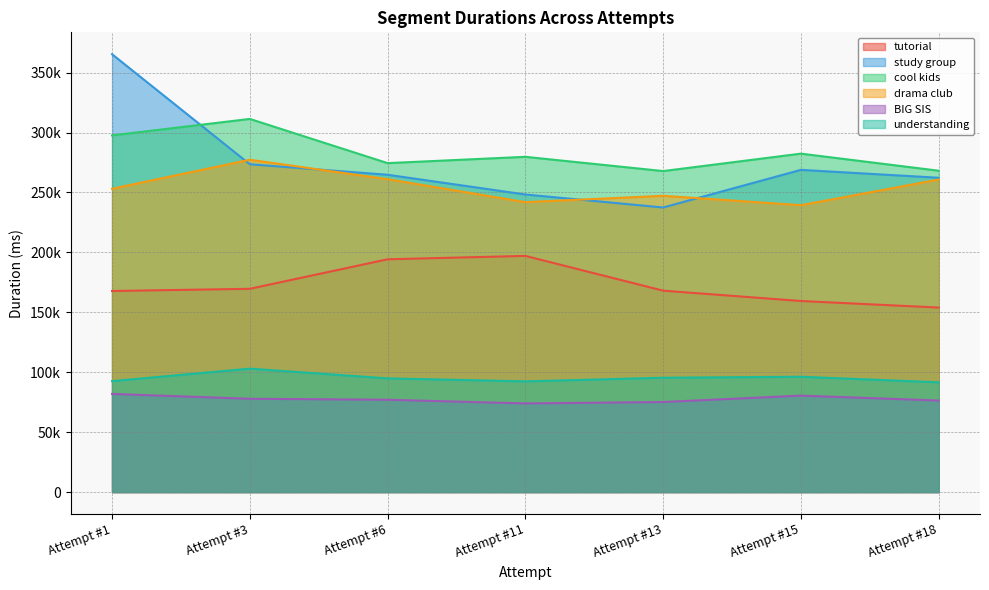

List the series in order of their peak value, highest first.

study group, cool kids, drama club, tutorial, understanding, BIG SIS